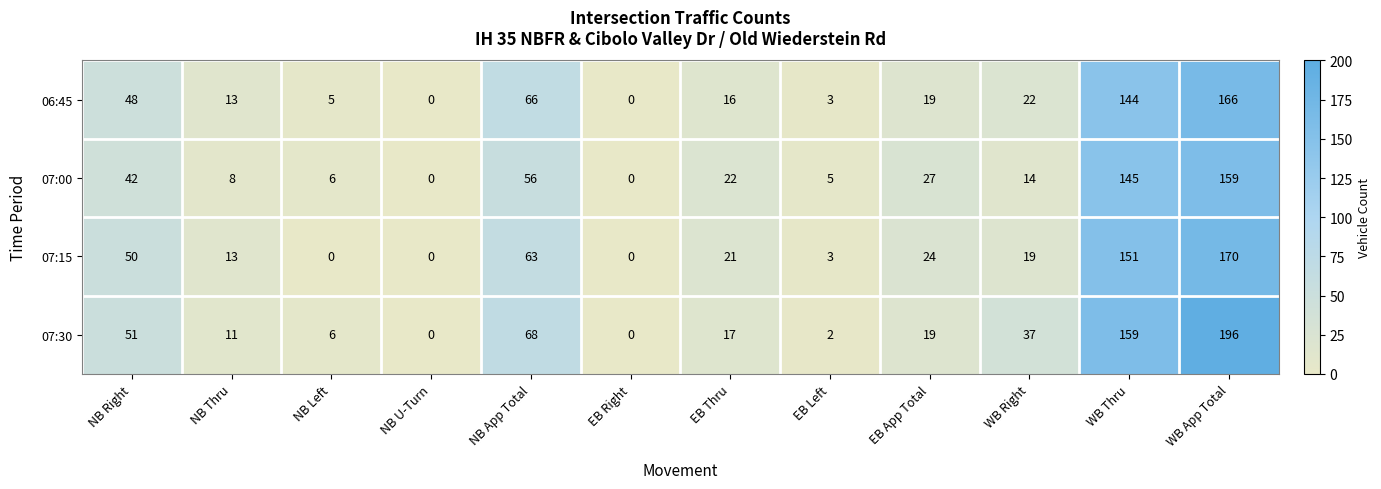

Rank the series at NB App Total from lowest to highest value.

07:00, 07:15, 06:45, 07:30